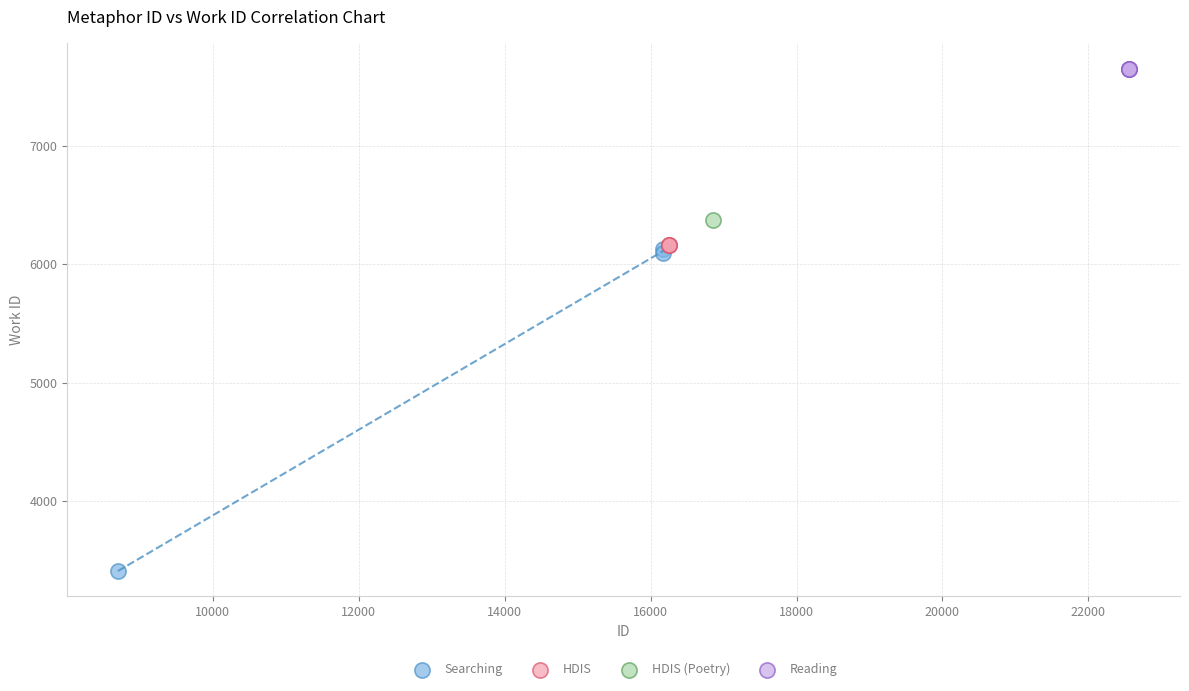

Which series reaches the maximum Y coordinate?

Reading